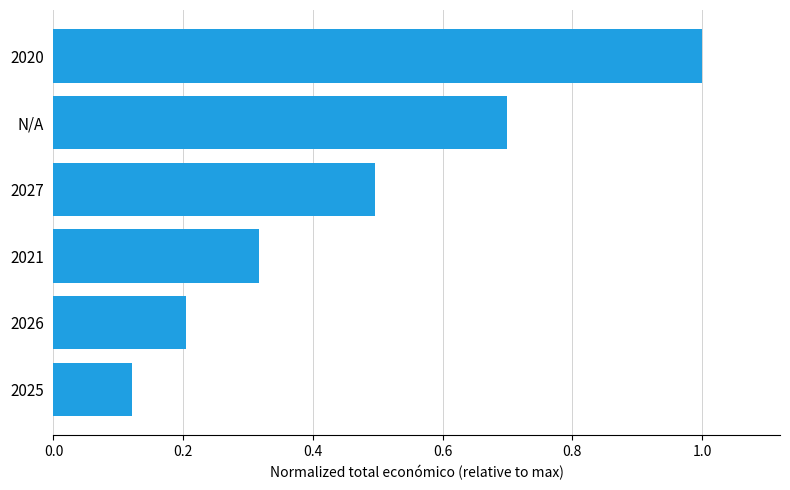

Rank the categories by value from highest to lowest.

2020, N/A, 2027, 2021, 2026, 2025